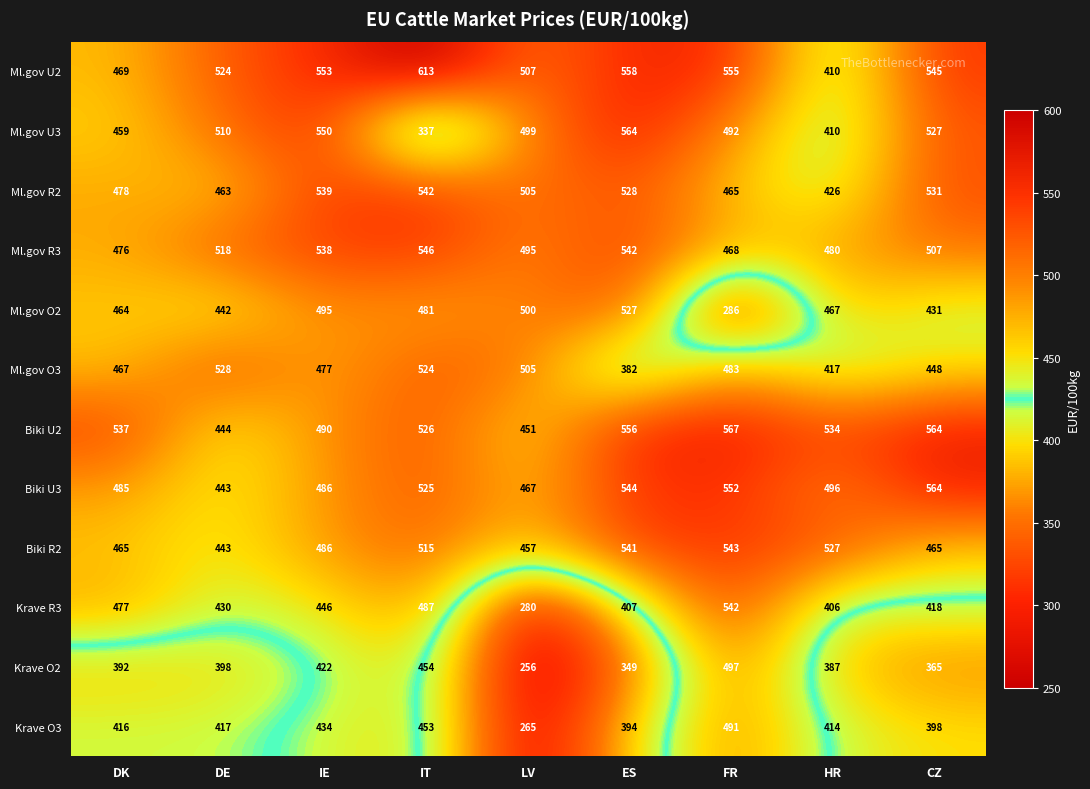

What is the difference between the maximum and second lowest values in the Biki R2 series?

86